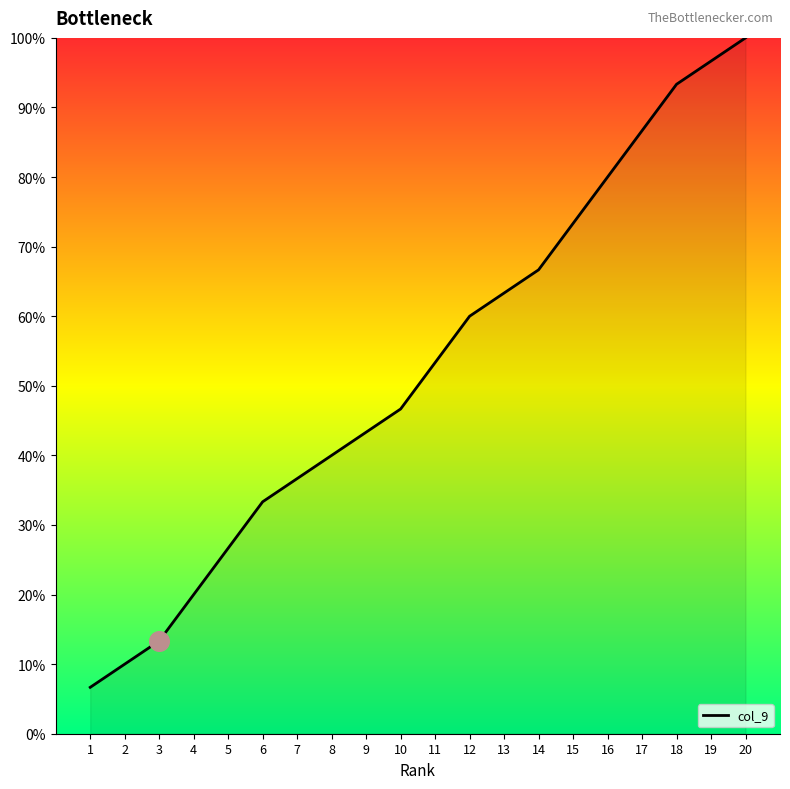

Approximately how many times larger is the value at 10 compared to 13?

0.7